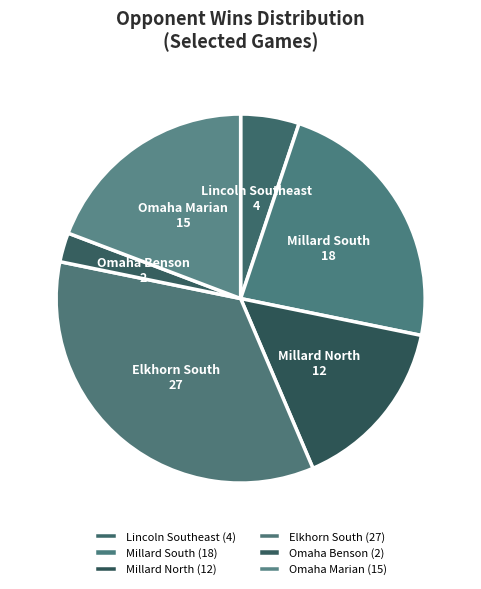

Which has a higher value, Elkhorn South or Millard South?

Elkhorn South